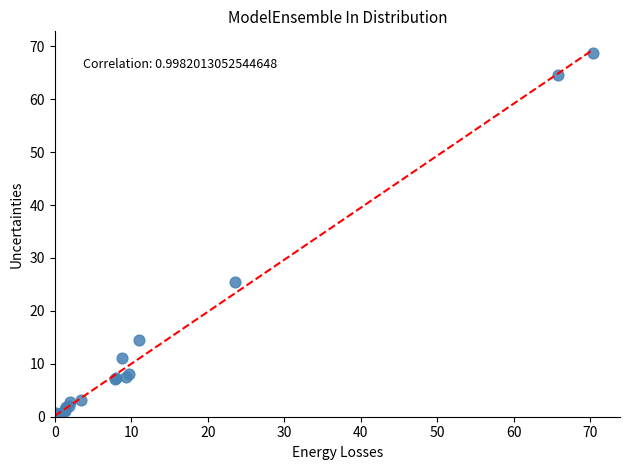

What Y value in the scatter plot is closest to 34?

25.5